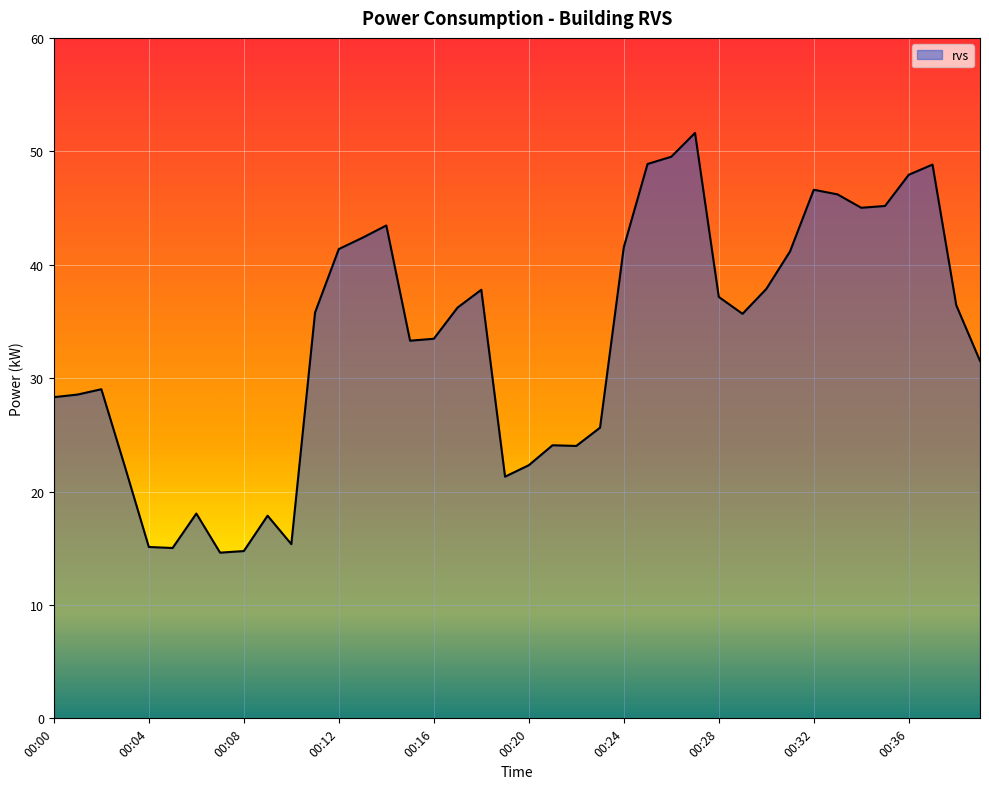

Count the number of categories in the chart.

40